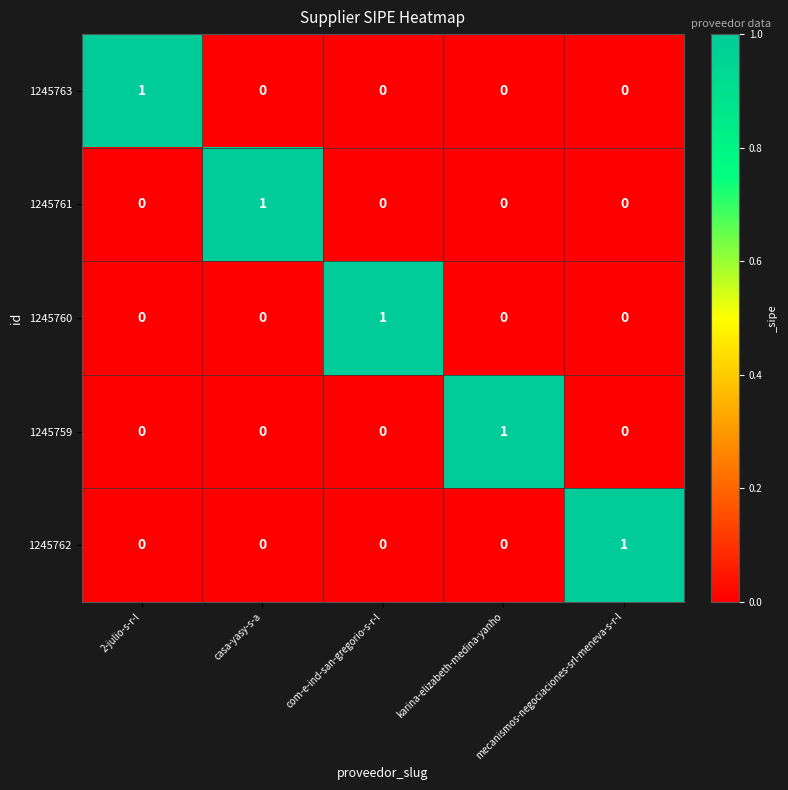

Is the value of 1245759 at 2-julio-s-r-l greater than the value of 1245761 at casa-yasy-s-a?

No